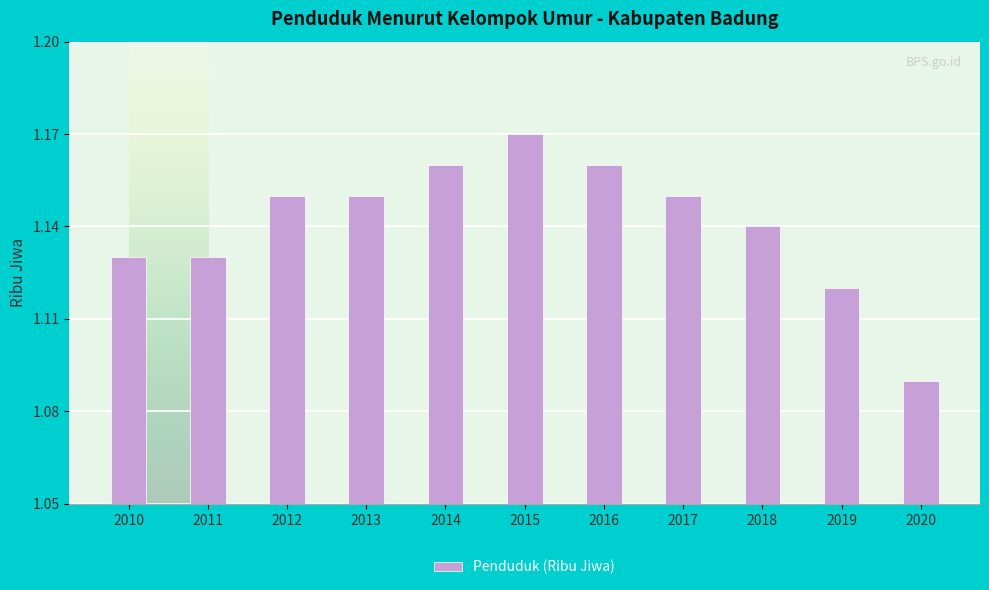

Which category has the highest value across all series?

2015